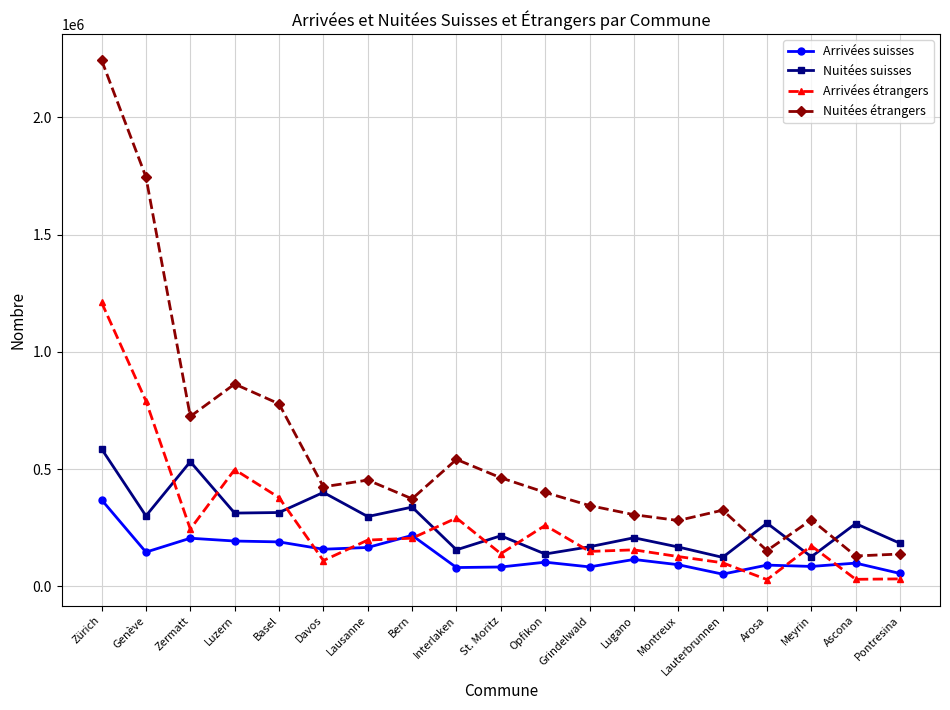

What is the maximum value shown in the chart?

2243715